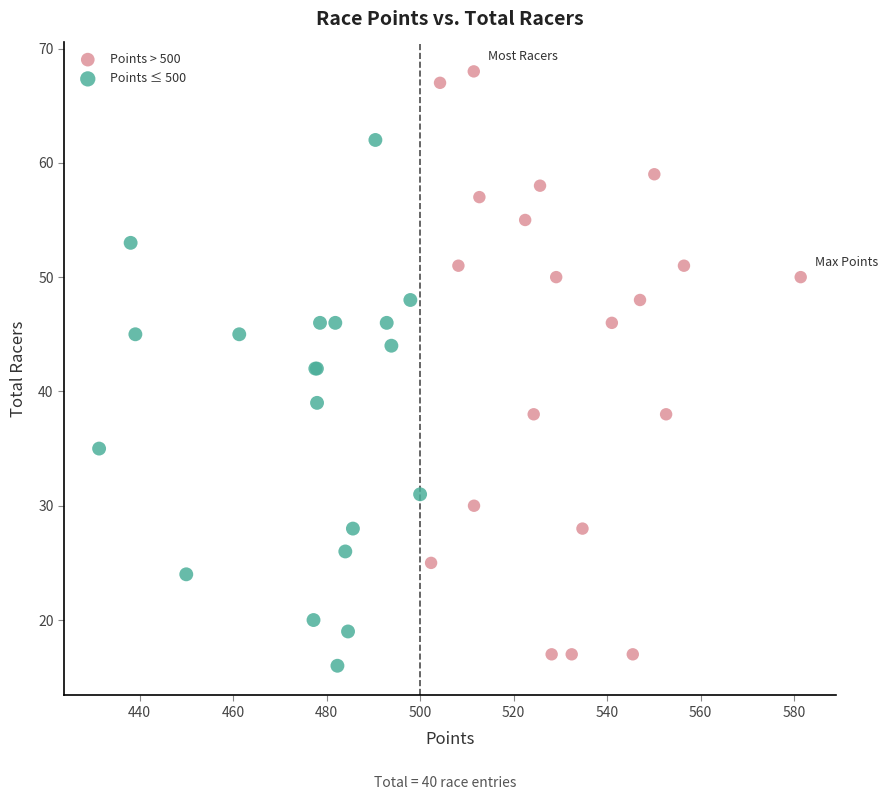

Which series reaches the maximum Y coordinate?

Points > 500